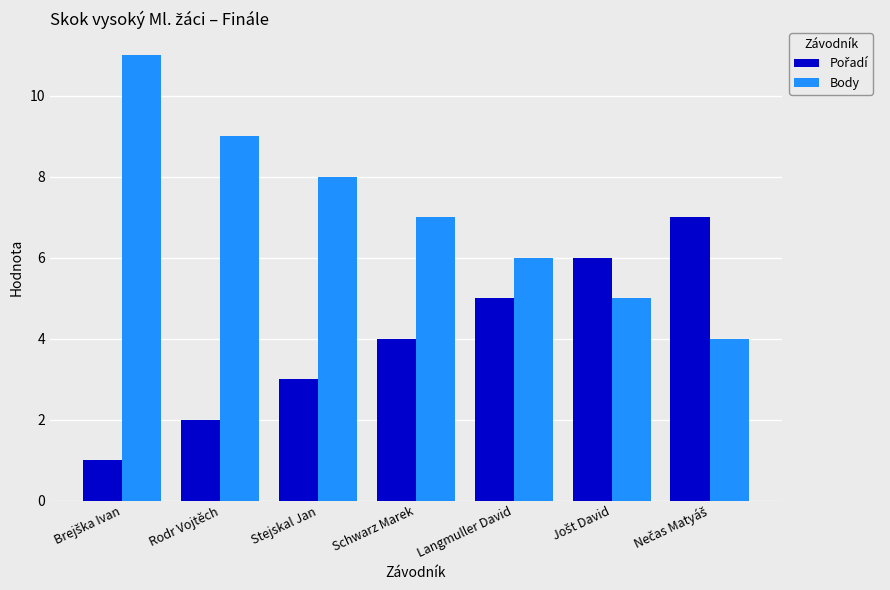

Which series has the largest range (max minus min)?

Body